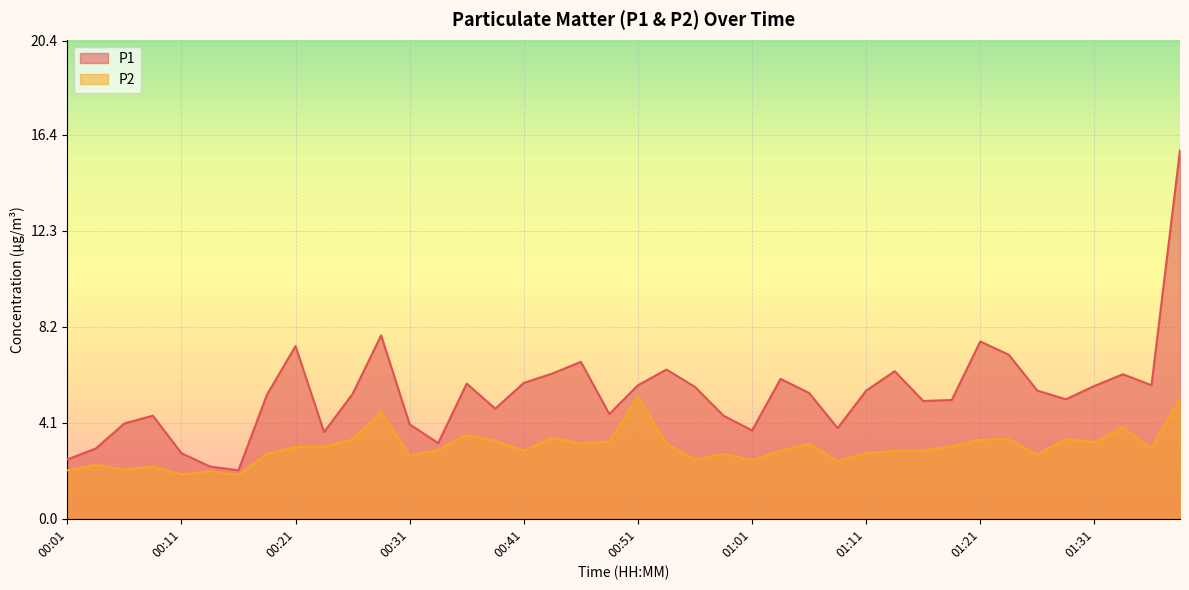

Which series has the largest range (max minus min)?

P1